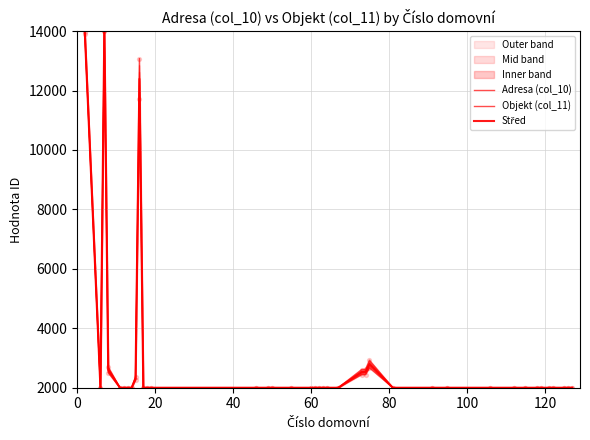

Which series has the largest Y range (max minus min)?

Adresa (col_10)